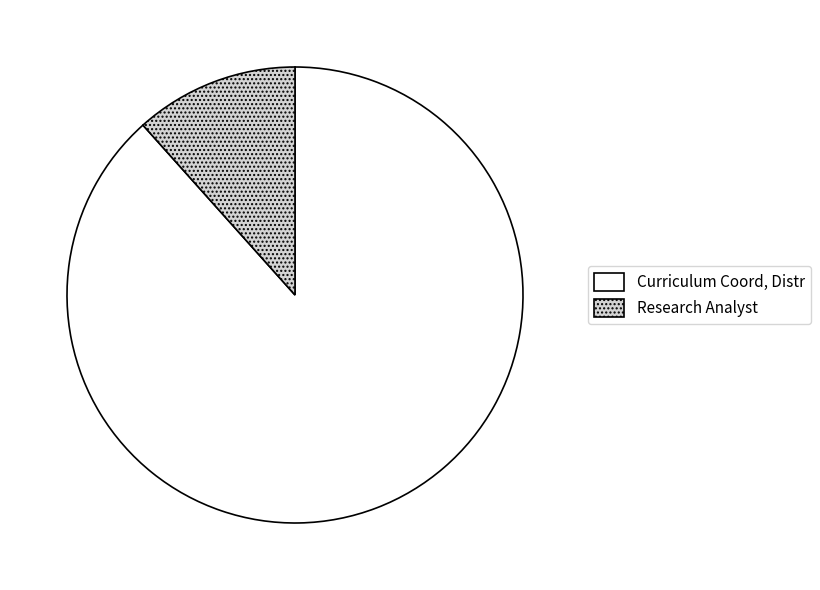

Combined, do Research Analyst and Curriculum Coord, Distr account for over 50%?

Yes